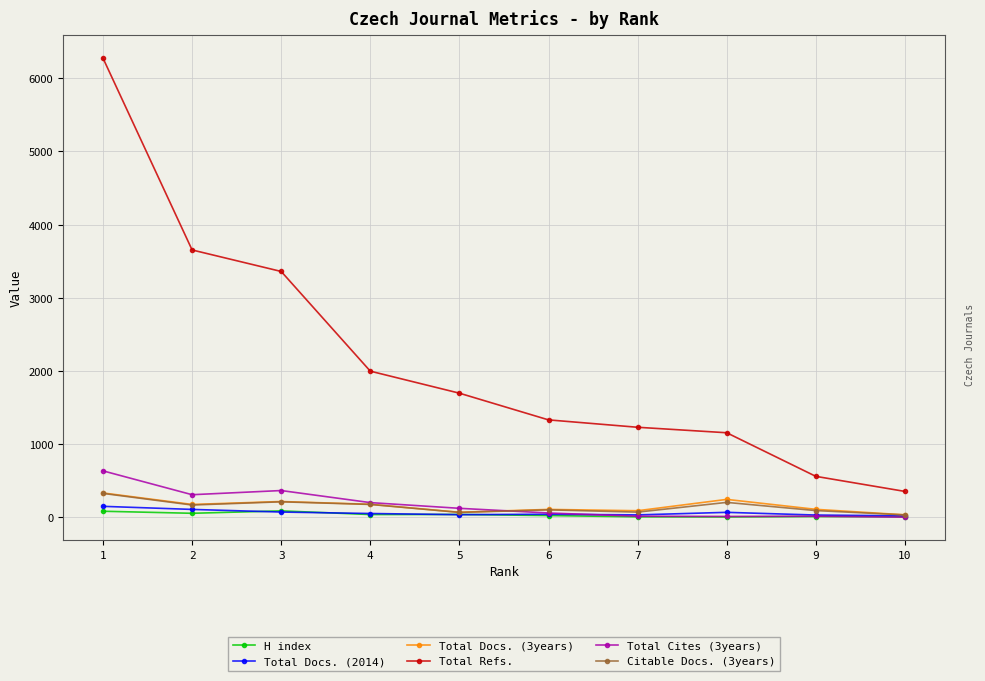

What are all the series names shown in the legend?

H index, Total Docs. (2014), Total Docs. (3years), Total Refs., Total Cites (3years), Citable Docs. (3years)